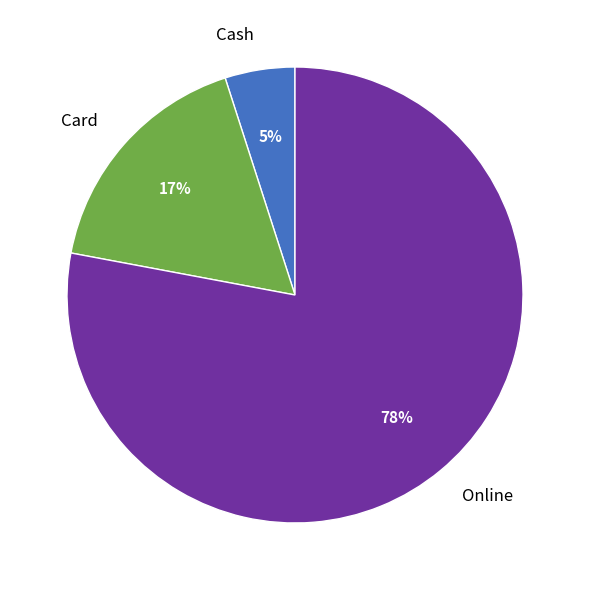

Does any single category account for the majority?

Yes